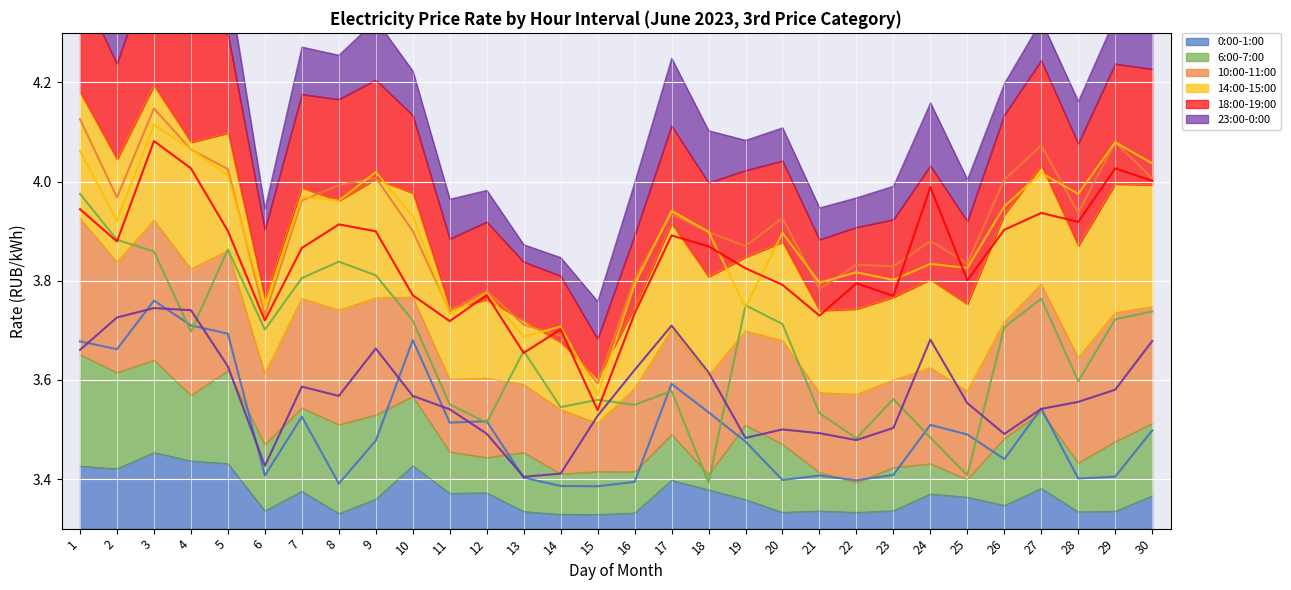

What value does the 18:00-19:00 (line) series have at 1?

3.9